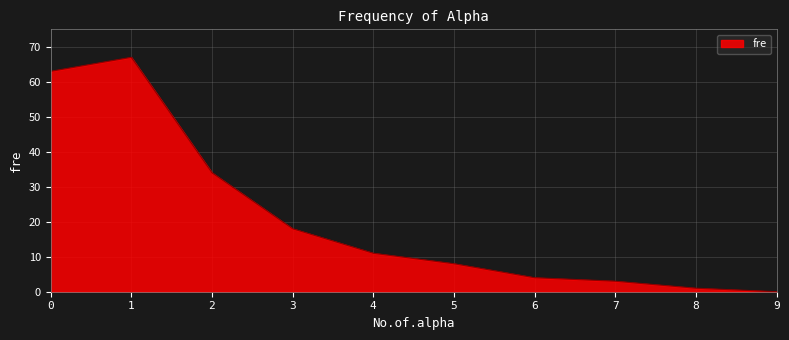

What is the change in value from 2 to 7?

-31